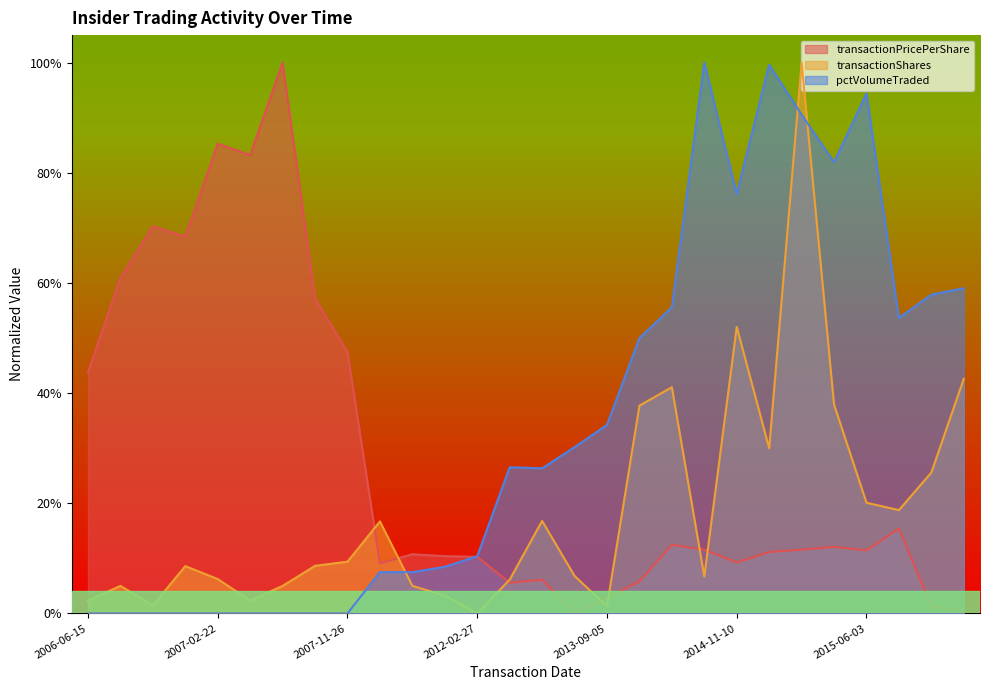

What is the spread (max minus min) of values at 2014-11-10?

0.7